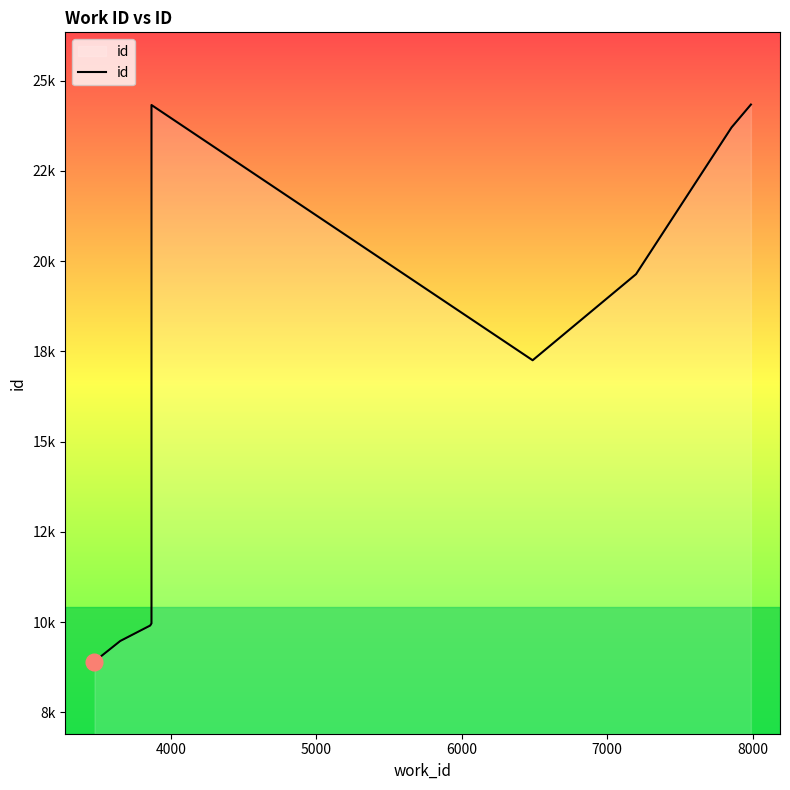

Reading right to left, list all the values displayed in this chart.

24336	23703	19638	17254	24323	24311	9966	9907	9479	8911